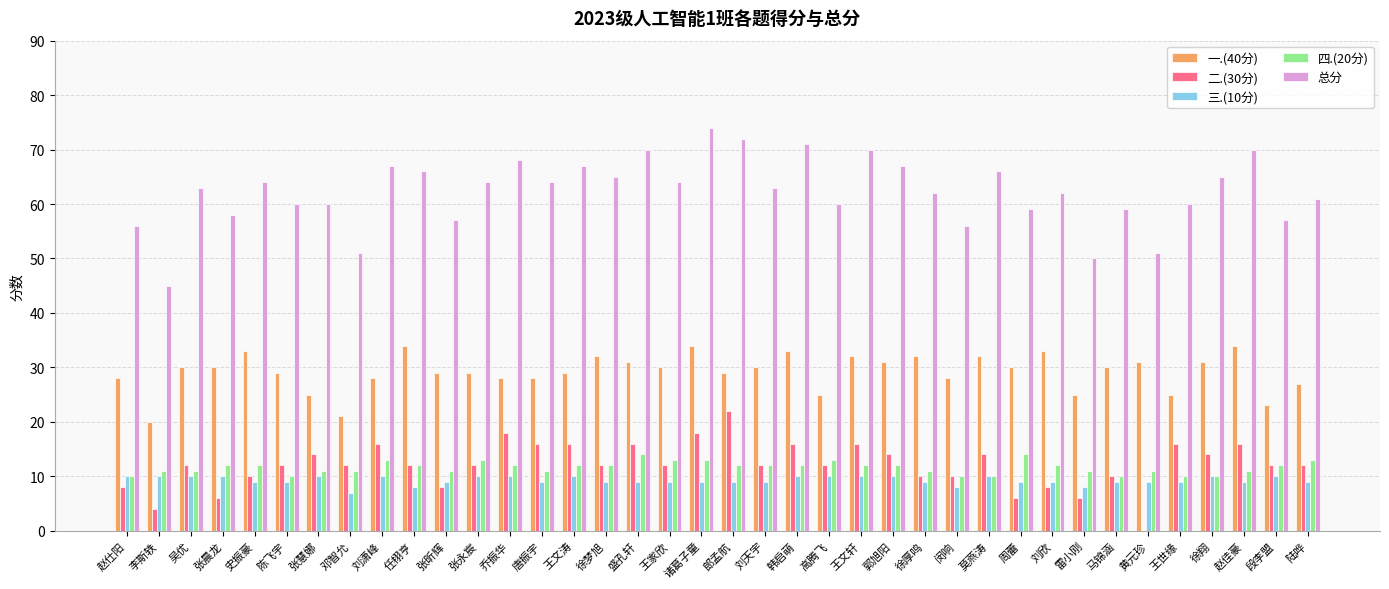

Reading right to left, what are all the values shown in this chart?

一.(40分): 陆哗=27	段李盟=23	赵佳豪=34	徐翔=31	王世缘=25	黄元珍=31	马锦涵=30	雷小刚=25	刘欣=33	周蕾=30	莫燕涛=32	闵响=28	徐厚鸣=32	郭旭阳=31	王文轩=32	高腾飞=25	韩启萌=33	刘天宇=30	郎孟航=29	诸葛子童=34	王家欣=30	盛孔轩=31	徐梦旭=32	王文涛=29	唐振宇=28	乔振华=28	张永宸=29	张昕辉=29	任栩亨=34	刘潇峰=28	邓智允=21	张慧娜=25	陈飞宇=29	史振豪=33	张晨龙=30	吴优=30	李斯轶=20	赵仕阳=28
二.(30分): 陆哗=12	段李盟=12	赵佳豪=16	徐翔=14	王世缘=16	黄元珍=0	马锦涵=10	雷小刚=6	刘欣=8	周蕾=6	莫燕涛=14	闵响=10	徐厚鸣=10	郭旭阳=14	王文轩=16	高腾飞=12	韩启萌=16	刘天宇=12	郎孟航=22	诸葛子童=18	王家欣=12	盛孔轩=16	徐梦旭=12	王文涛=16	唐振宇=16	乔振华=18	张永宸=12	张昕辉=8	任栩亨=12	刘潇峰=16	邓智允=12	张慧娜=14	陈飞宇=12	史振豪=10	张晨龙=6	吴优=12	李斯轶=4	赵仕阳=8
三.(10分): 陆哗=9	段李盟=10	赵佳豪=9	徐翔=10	王世缘=9	黄元珍=9	马锦涵=9	雷小刚=8	刘欣=9	周蕾=9	莫燕涛=10	闵响=8	徐厚鸣=9	郭旭阳=10	王文轩=10	高腾飞=10	韩启萌=10	刘天宇=9	郎孟航=9	诸葛子童=9	王家欣=9	盛孔轩=9	徐梦旭=9	王文涛=10	唐振宇=9	乔振华=10	张永宸=10	张昕辉=9	任栩亨=8	刘潇峰=10	邓智允=7	张慧娜=10	陈飞宇=9	史振豪=9	张晨龙=10	吴优=10	李斯轶=10	赵仕阳=10
四.(20分): 陆哗=13	段李盟=12	赵佳豪=11	徐翔=10	王世缘=10	黄元珍=11	马锦涵=10	雷小刚=11	刘欣=12	周蕾=14	莫燕涛=10	闵响=10	徐厚鸣=11	郭旭阳=12	王文轩=12	高腾飞=13	韩启萌=12	刘天宇=12	郎孟航=12	诸葛子童=13	王家欣=13	盛孔轩=14	徐梦旭=12	王文涛=12	唐振宇=11	乔振华=12	张永宸=13	张昕辉=11	任栩亨=12	刘潇峰=13	邓智允=11	张慧娜=11	陈飞宇=10	史振豪=12	张晨龙=12	吴优=11	李斯轶=11	赵仕阳=10
总分: 陆哗=61	段李盟=57	赵佳豪=70	徐翔=65	王世缘=60	黄元珍=51	马锦涵=59	雷小刚=50	刘欣=62	周蕾=59	莫燕涛=66	闵响=56	徐厚鸣=62	郭旭阳=67	王文轩=70	高腾飞=60	韩启萌=71	刘天宇=63	郎孟航=72	诸葛子童=74	王家欣=64	盛孔轩=70	徐梦旭=65	王文涛=67	唐振宇=64	乔振华=68	张永宸=64	张昕辉=57	任栩亨=66	刘潇峰=67	邓智允=51	张慧娜=60	陈飞宇=60	史振豪=64	张晨龙=58	吴优=63	李斯轶=45	赵仕阳=56